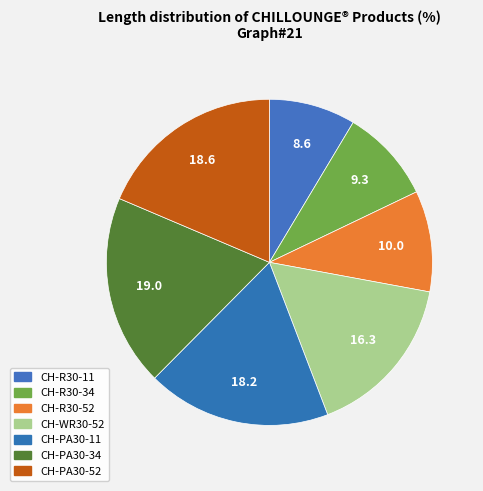

To the nearest percent, what percentage of the pie is CH-R30-11?

9%